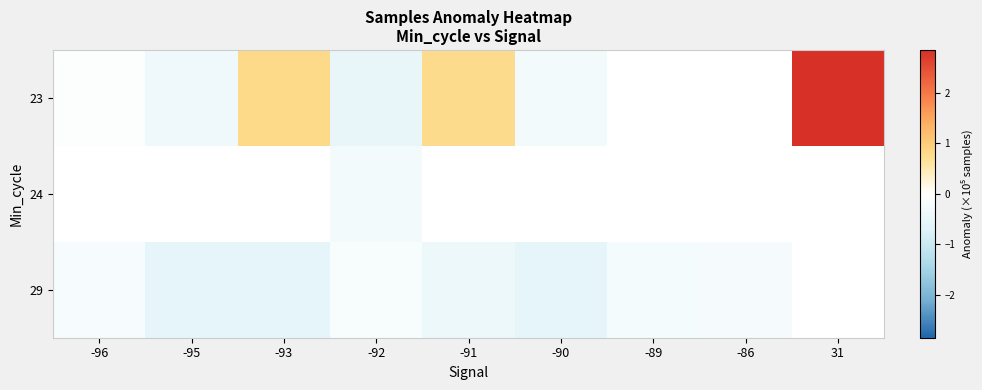

How many data points in 29 are less than 0?

8